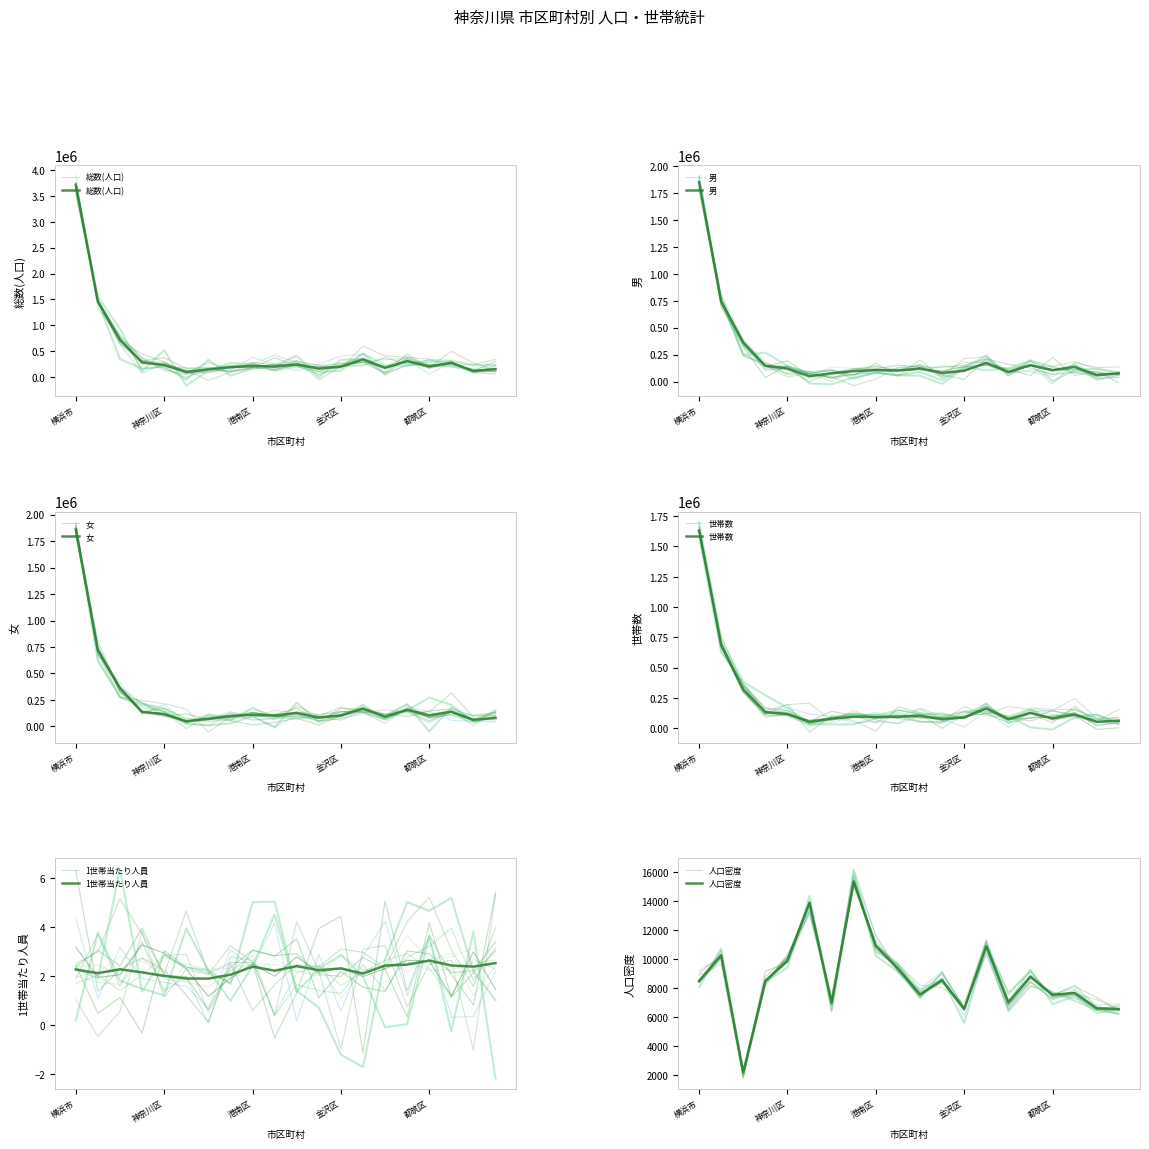

In 人口密度, how many points are higher than both neighbors (excluding endpoints)?

7